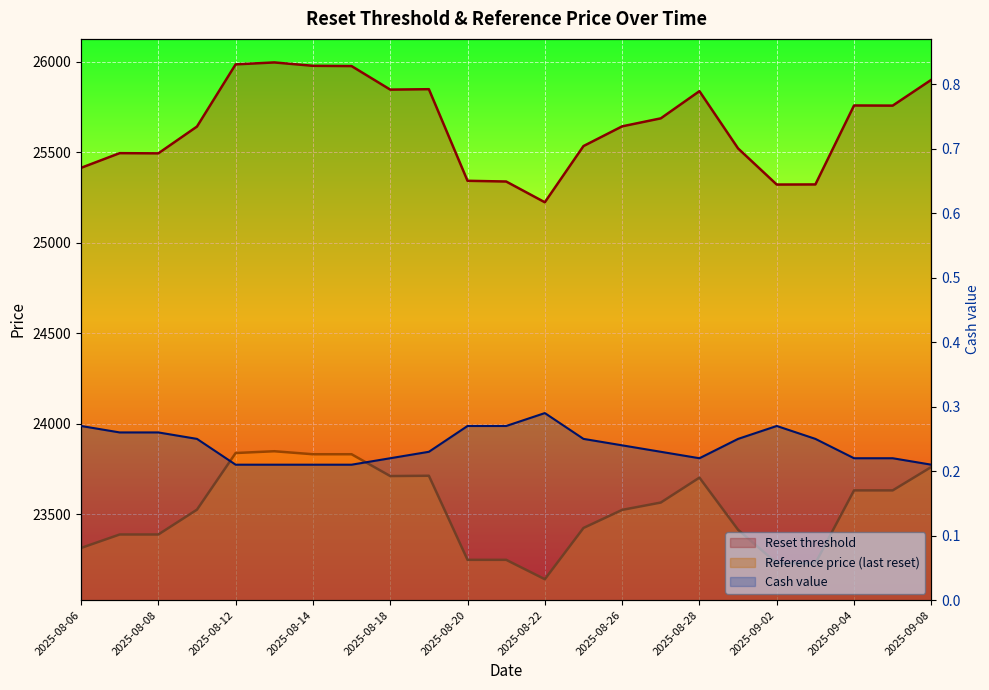

True or false: Reference price (last reset) and Cash value cross at least once.

False